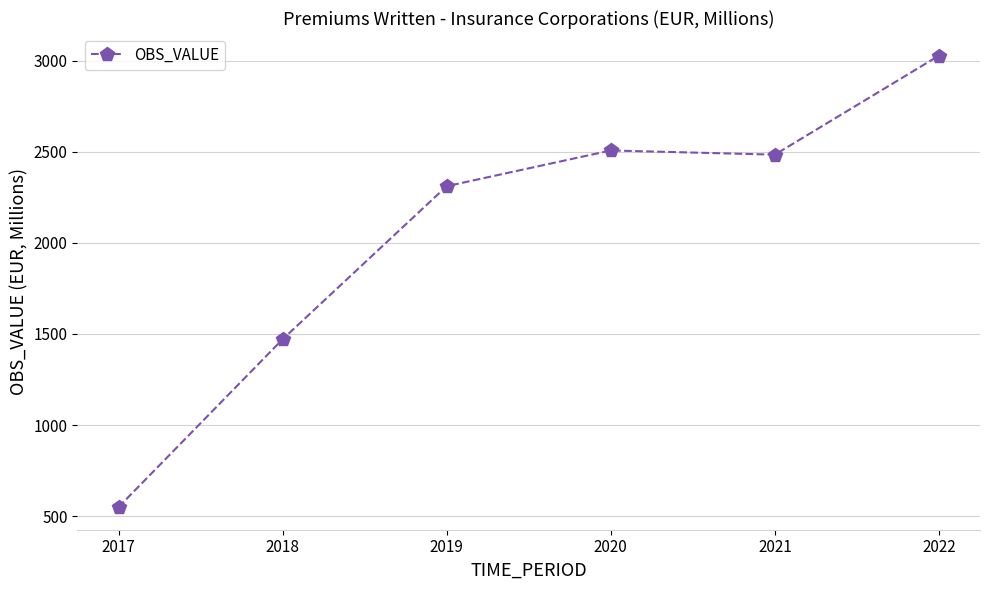

The chart shows a value of 3027.5 at 2022. True or false?

True